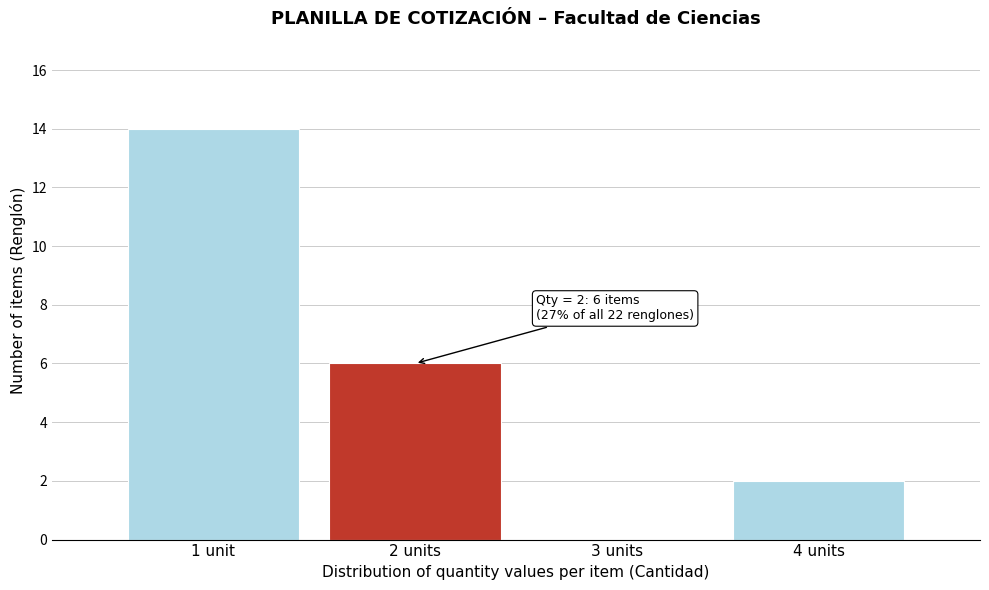

Reading left to right, what are all the values shown in this chart?

1 unit=14	2 units=6	3 units=0	4 units=2